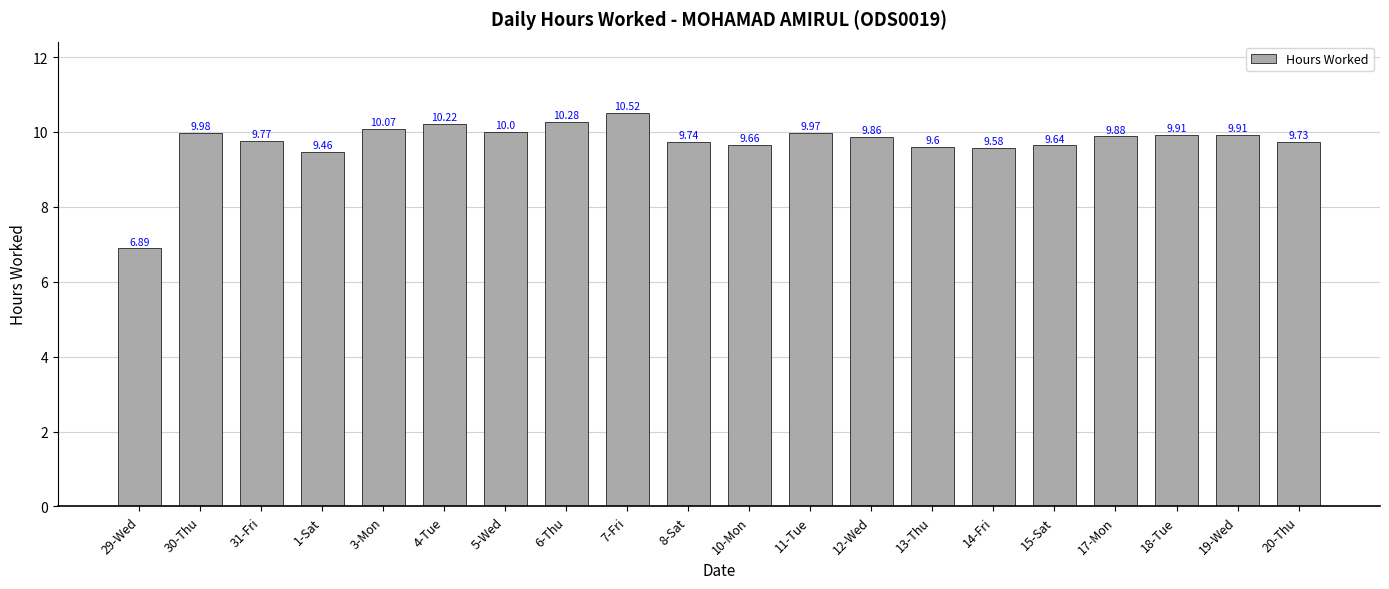

What is the ratio of the value at 8-Sat to the value at 6-Thu?

0.9